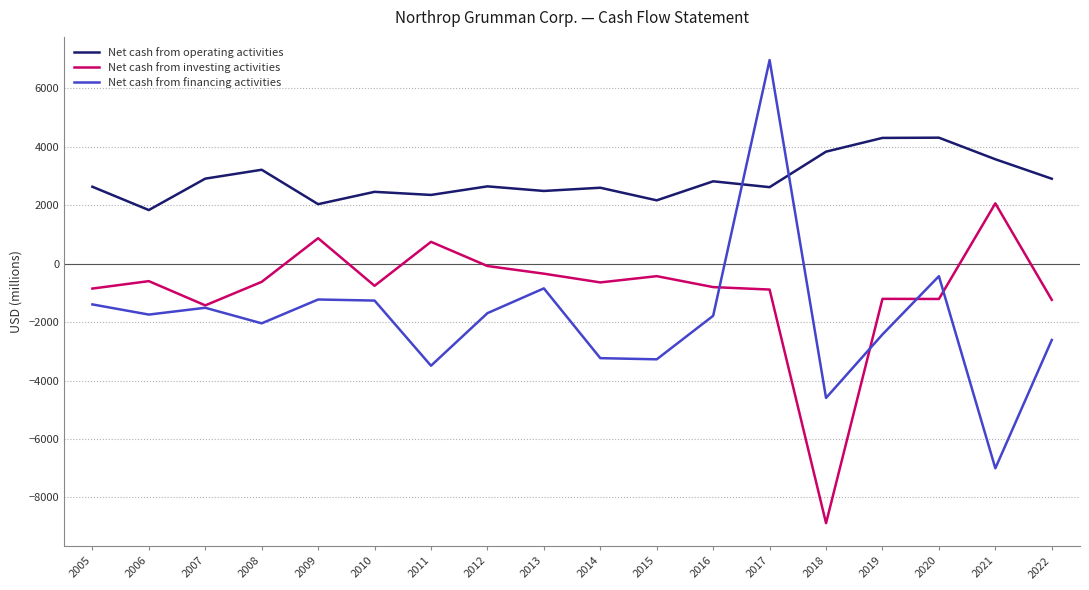

Where does the Net cash from investing activities series first go above -645?

2006